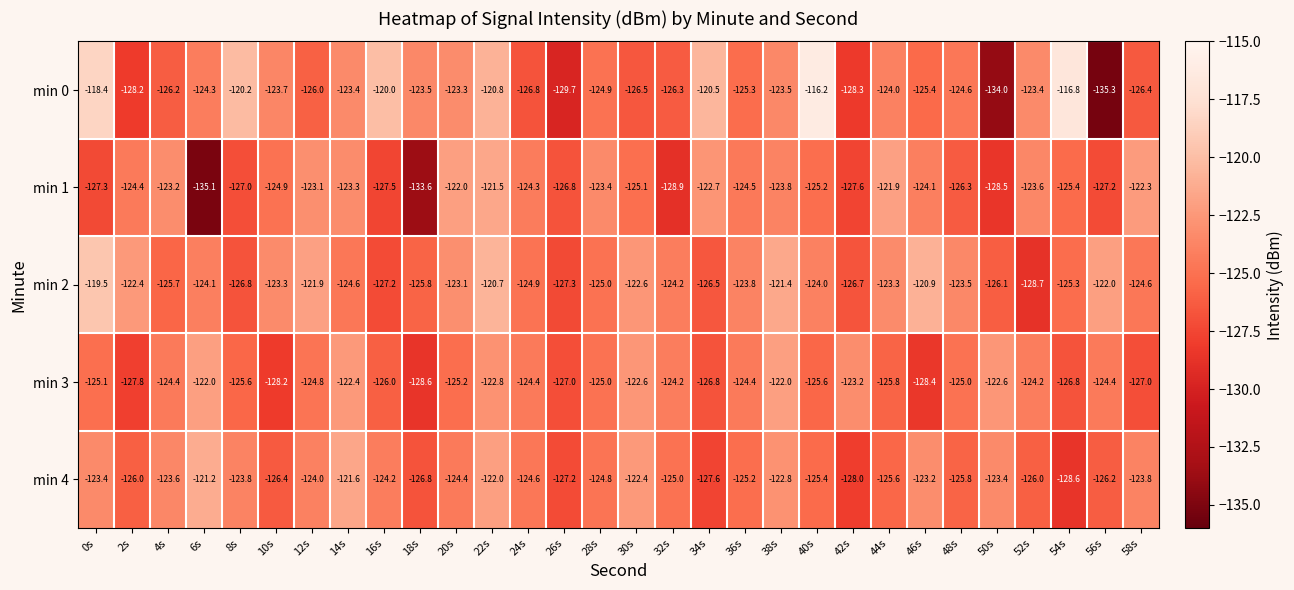

What is the sum of the min 2 values at 50s and 18s?

-251.9